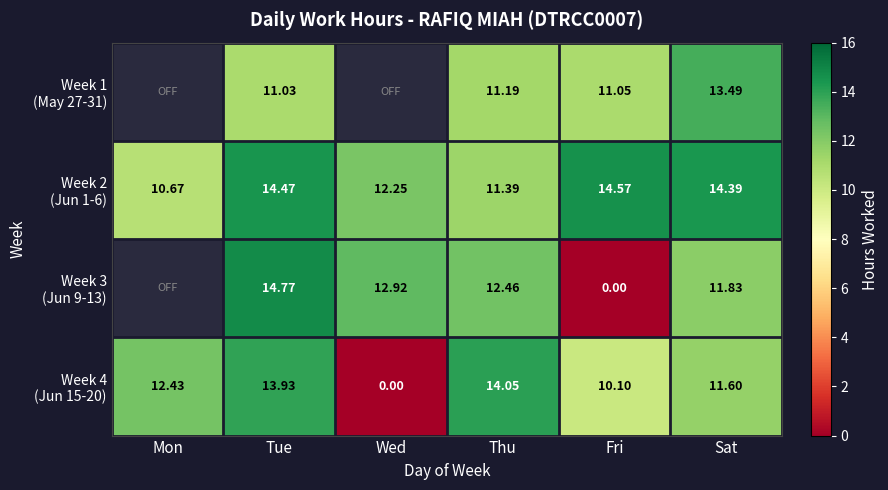

How many series are shown in this chart?

4